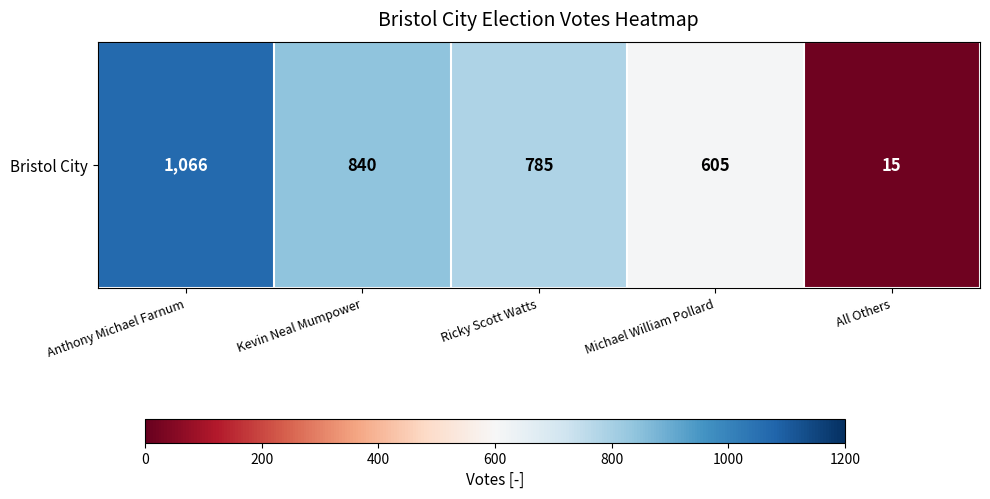

Reading left to right, what are all the values shown in this chart?

1066	840	785	605	15